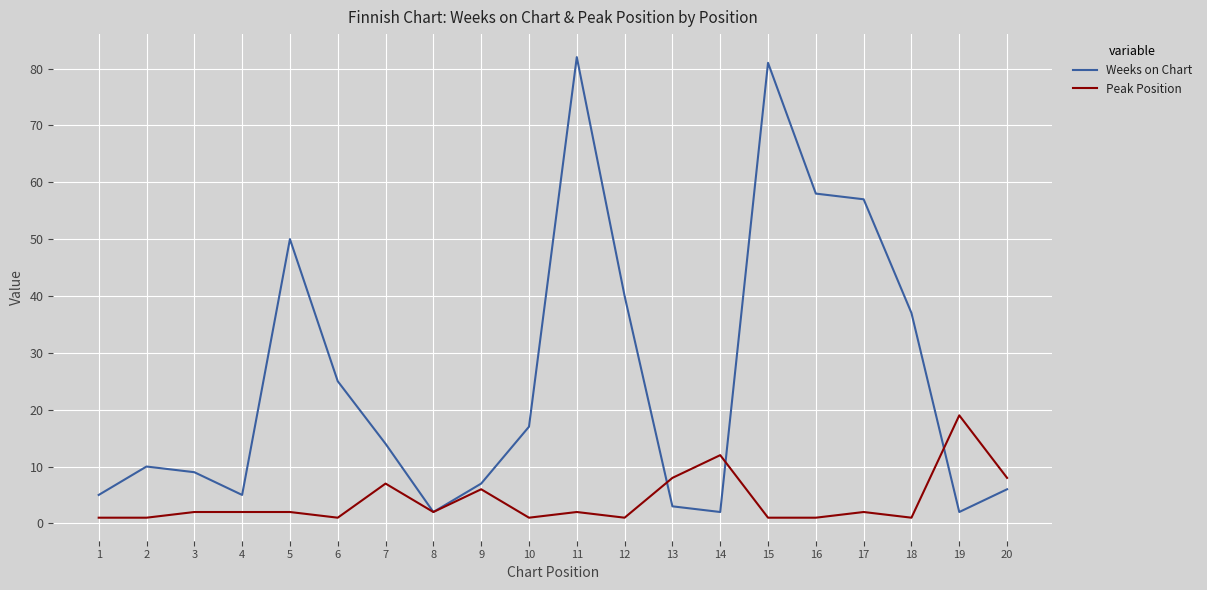

True or false: Weeks on Chart and Peak Position cross at least once.

True